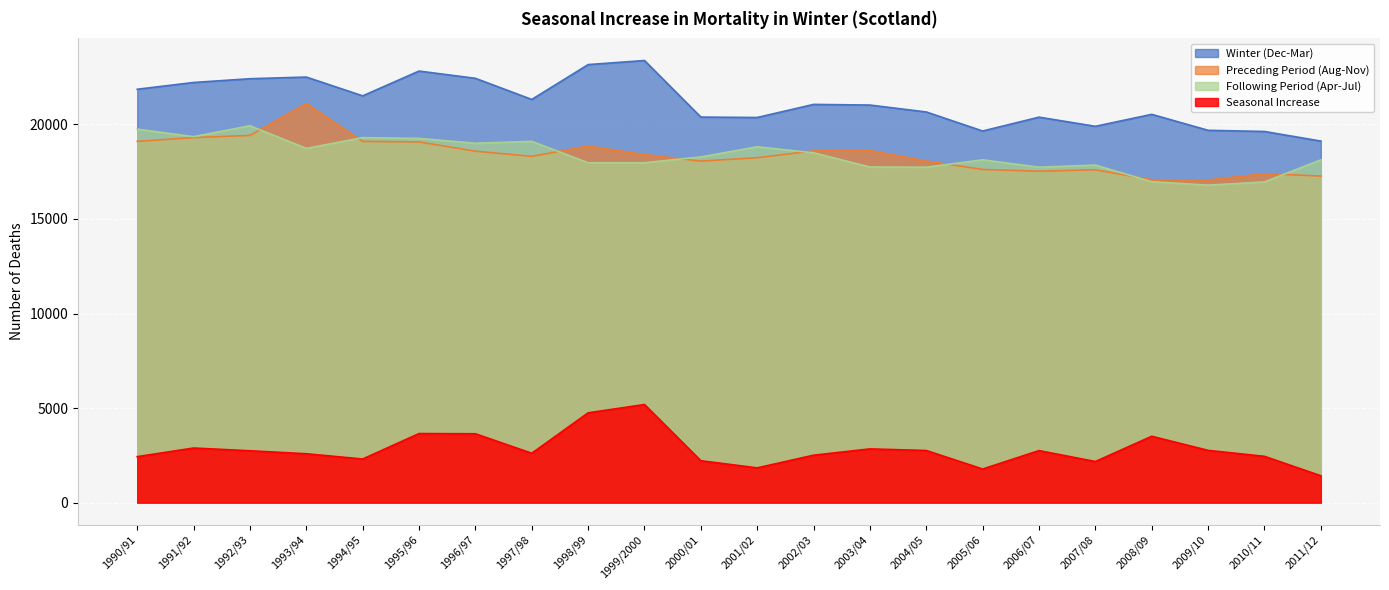

What is the spread (max minus min) of values at 2011/12?

17697